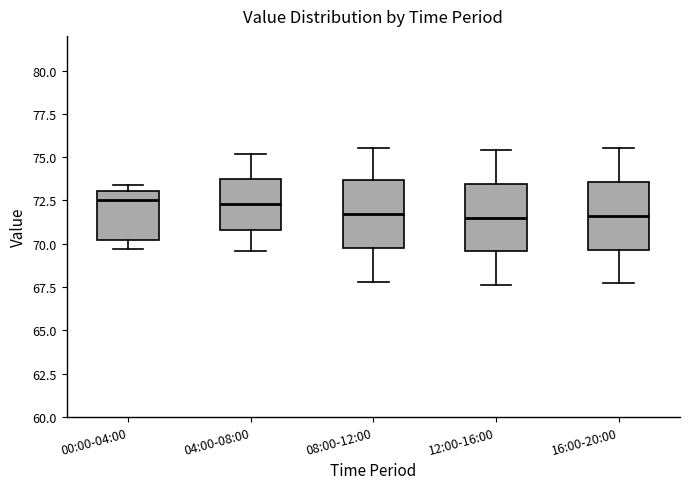

Reading left to right, transcribe this box plot: for each box, give where its median line is, the range the box spans, and where its two whiskers end, as read against the y-axis. The values are not printed on the chart, so give them approximately, as read against the axis.

00:00-04:00: median 72.5, box 70.0 to 73.0, whiskers 69.5 to 73.5
04:00-08:00: median 72.5, box 71.0 to 73.5, whiskers 69.5 to 75.0
08:00-12:00: median 71.5, box 70.0 to 73.5, whiskers 68.0 to 75.5
12:00-16:00: median 71.5, box 69.5 to 73.5, whiskers 67.5 to 75.5
16:00-20:00: median 71.5, box 69.5 to 73.5, whiskers 67.5 to 75.5